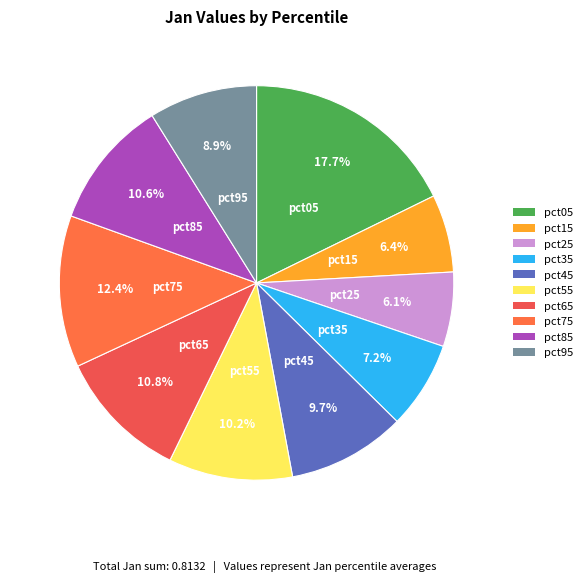

Does pct25 account for over 50% of the chart?

No